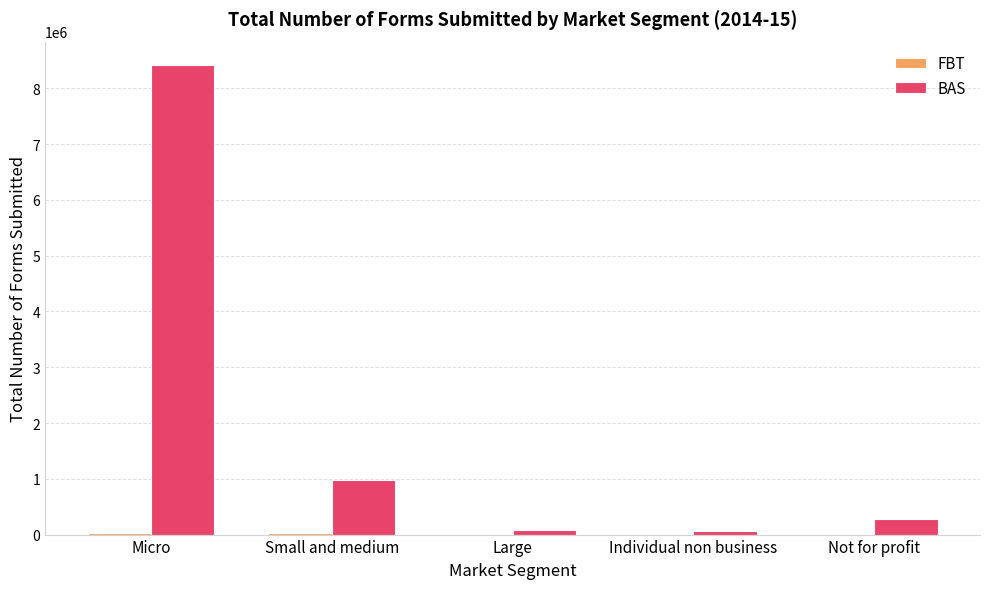

Which series changed the most between Micro and Large?

BAS